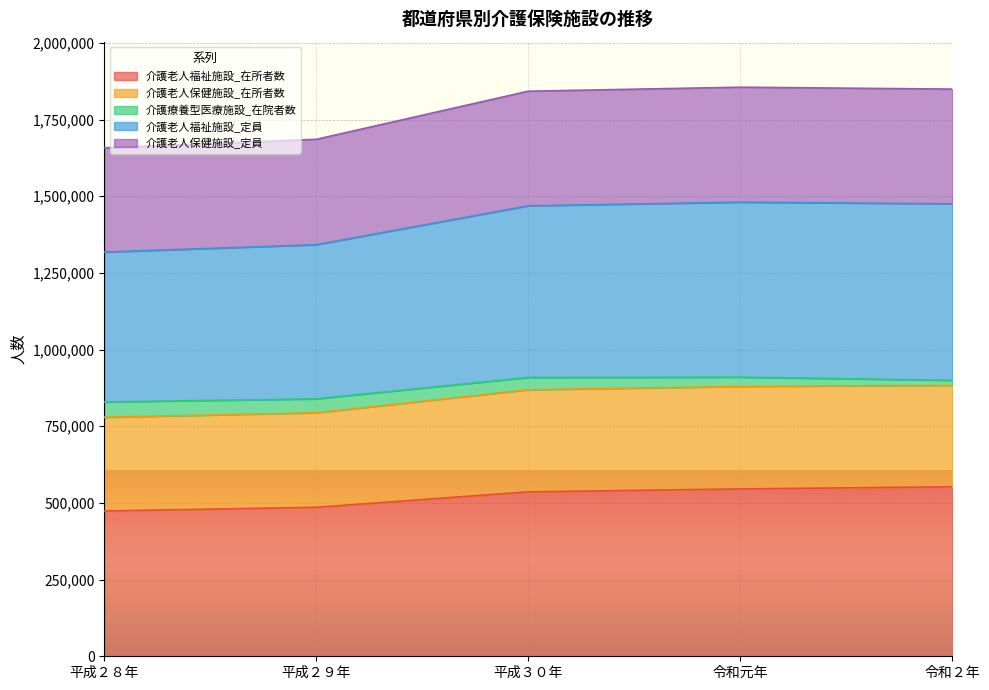

Which category has the lowest value in the 介護老人福祉施設_在所者数 series?

平成２８年